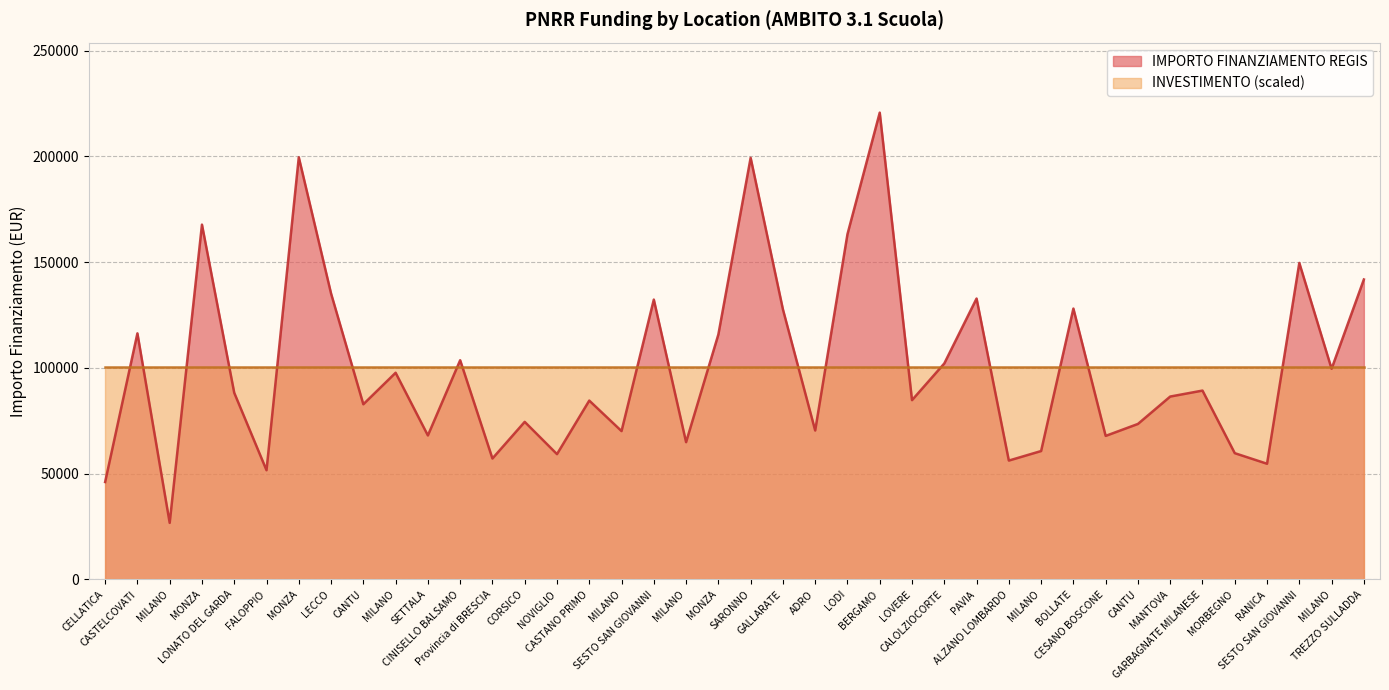

What is the change in value from CORSICO to MILANO?

+25096.7